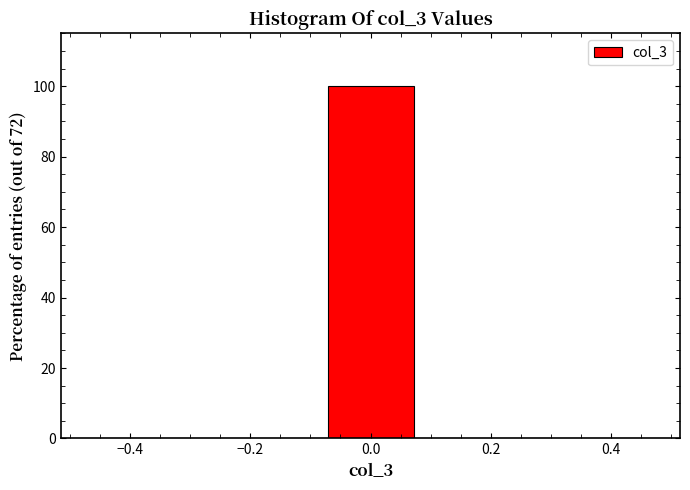

Reading left to right, transcribe this chart: for each bar, give the range it covers on the x-axis and its height. Neither the bar edges nor the heights are printed on the chart, so give them approximately, as read against the axes.

-0.50 to -0.36: 0
-0.36 to -0.22: 0
-0.22 to -0.08: 0
-0.08 to 0.08: 100
0.08 to 0.22: 0
0.22 to 0.36: 0
0.36 to 0.50: 0